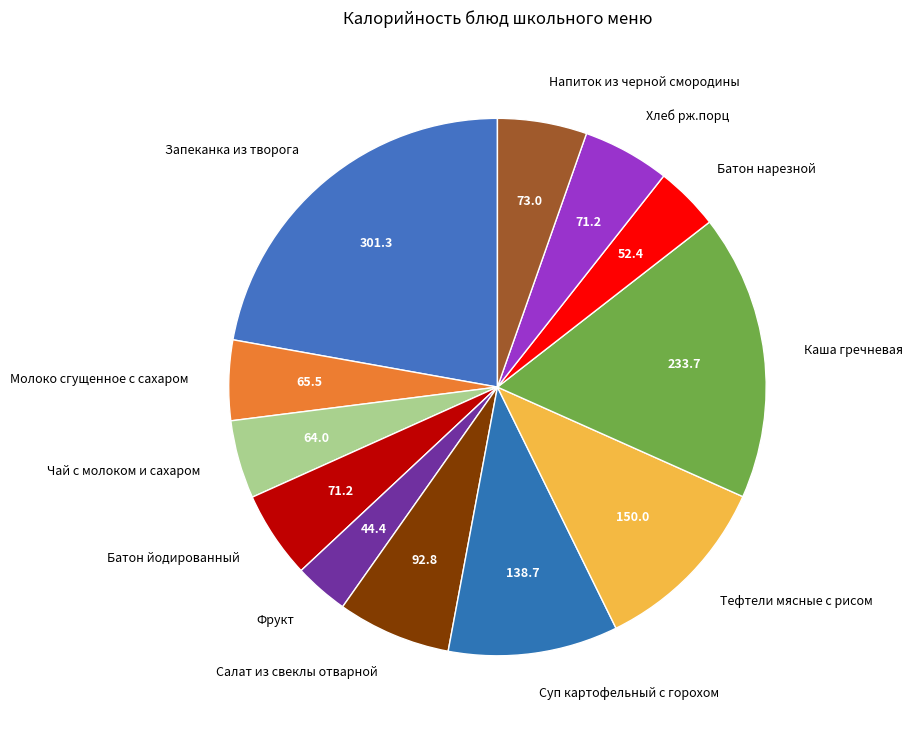

Is the sum of Салат из свеклы отварной and Фрукт greater than half?

No